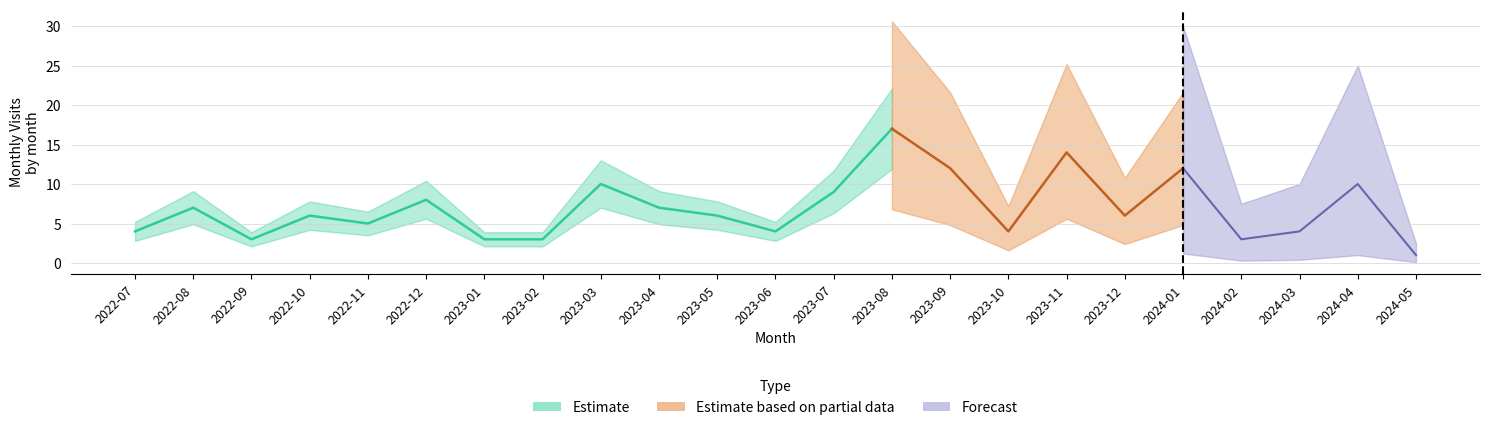

Rank the categories by value from lowest to highest.

2024-05, 2022-09, 2023-01, 2023-02, 2024-02, 2022-07, 2023-06, 2023-10, 2024-03, 2022-11, 2022-10, 2023-05, 2023-12, 2022-08, 2023-04, 2022-12, 2023-07, 2023-03, 2024-04, 2023-09, 2024-01, 2023-11, 2023-08